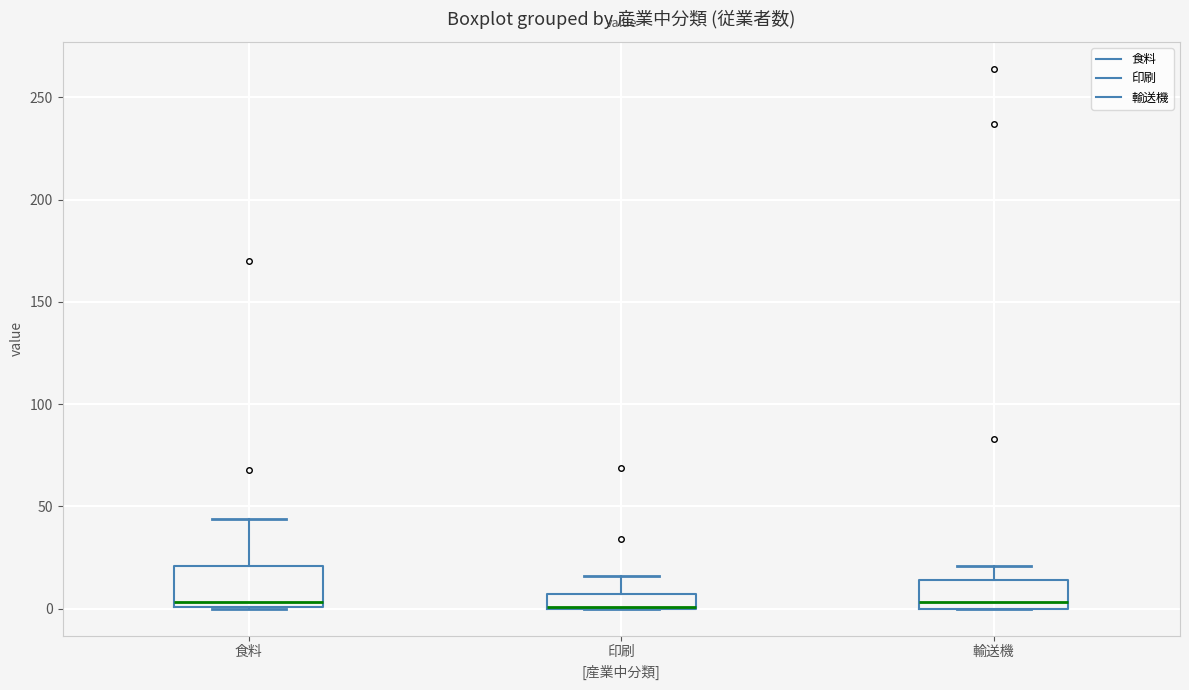

Where does the upper whisker of the box for 輸送機 end on the y-axis? The values are not printed on the chart, so give them approximately, as read against the axis.

20